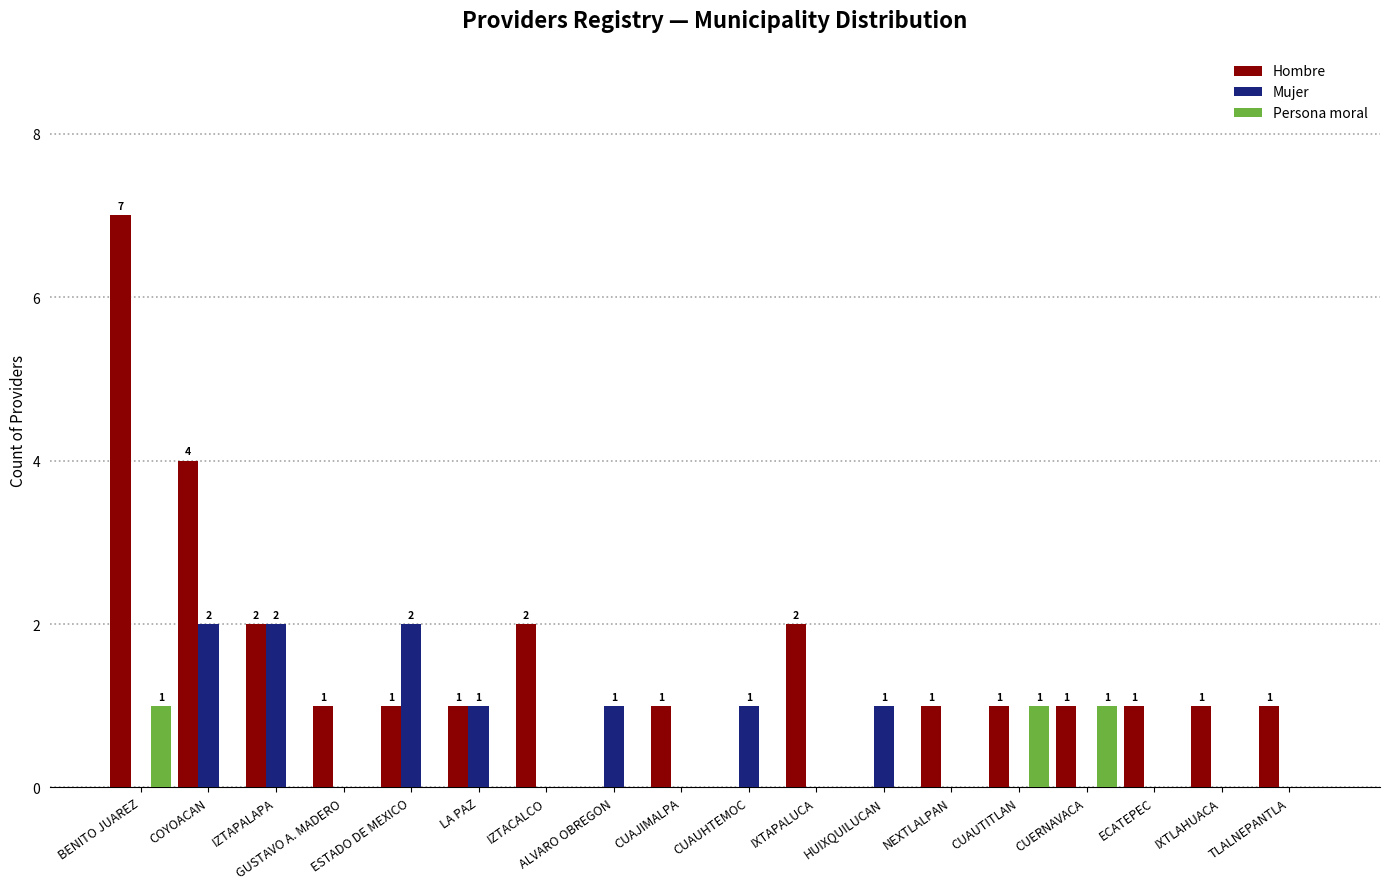

What are all the series names shown in the legend?

Hombre, Mujer, Persona moral